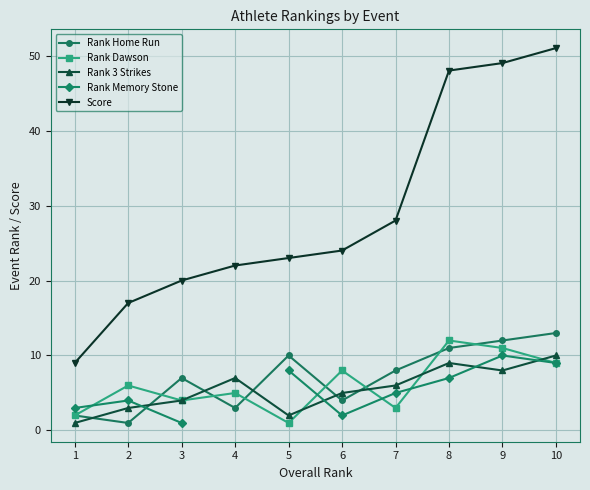

In Rank 3 Strikes, how many points are lower than both neighbors (excluding endpoints)?

2